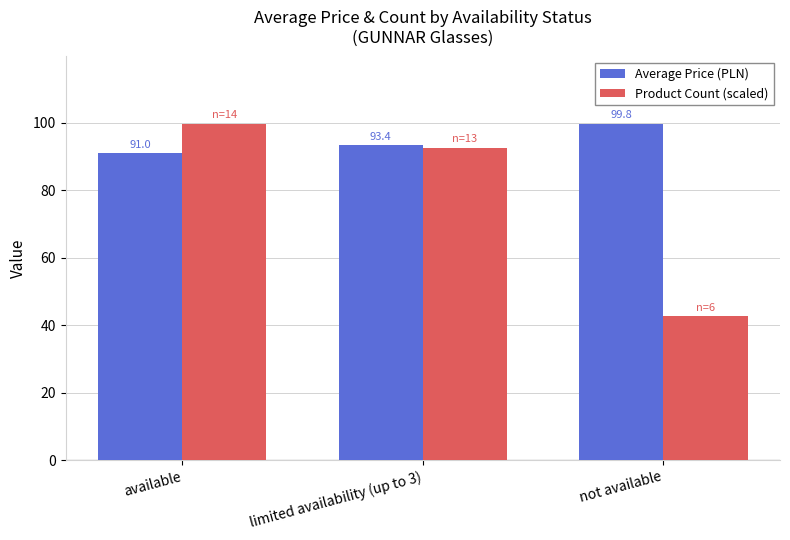

How many data points in Product Count (scaled) are less than 92?

1